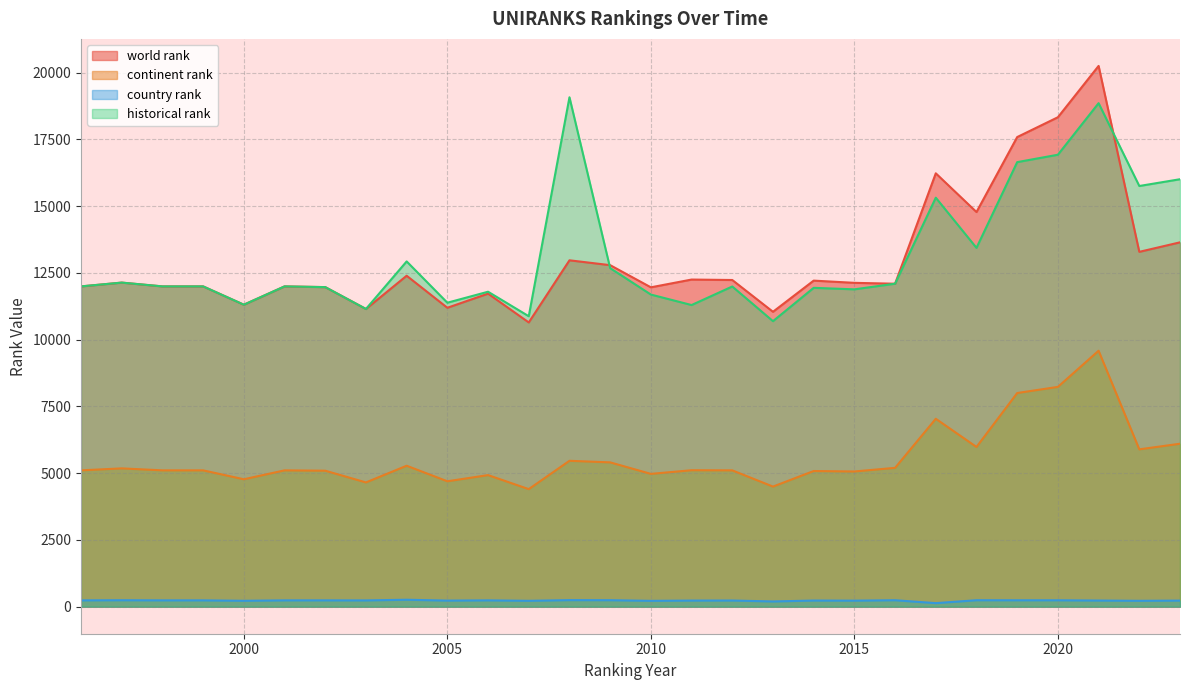

What is the total value across all series at 2013?

26432.5